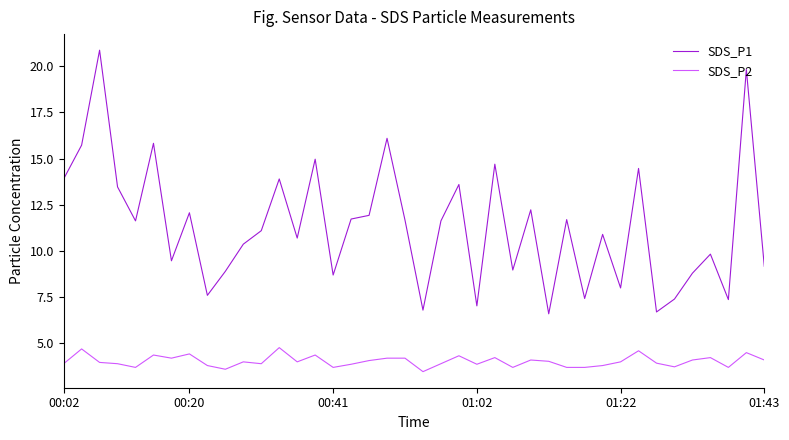

What is the difference between the maximum and second lowest values in the SDS_P1 series?

14.2